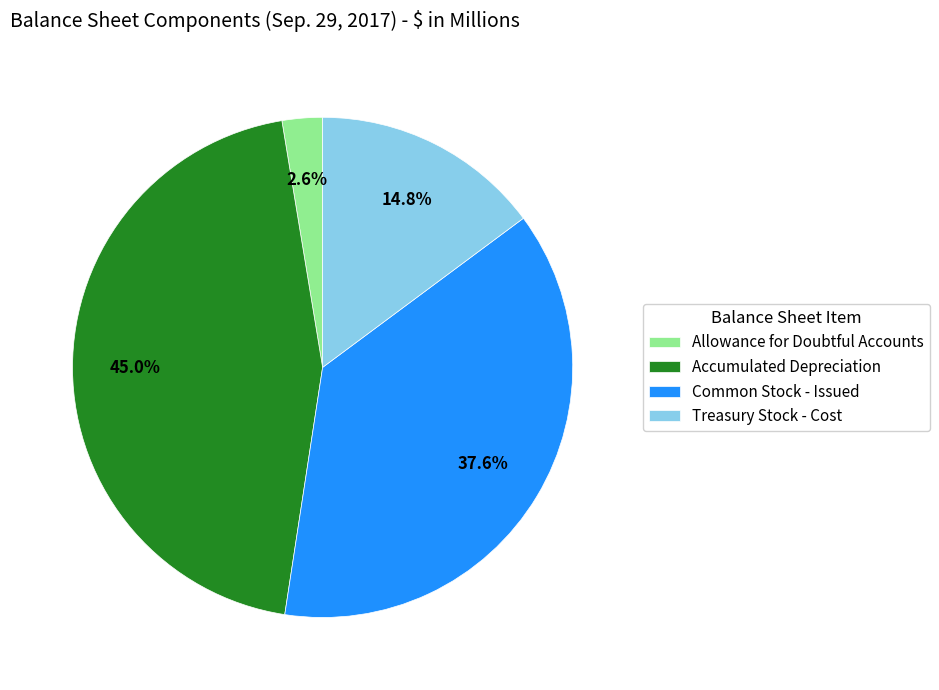

How many slices are in this pie chart?

4